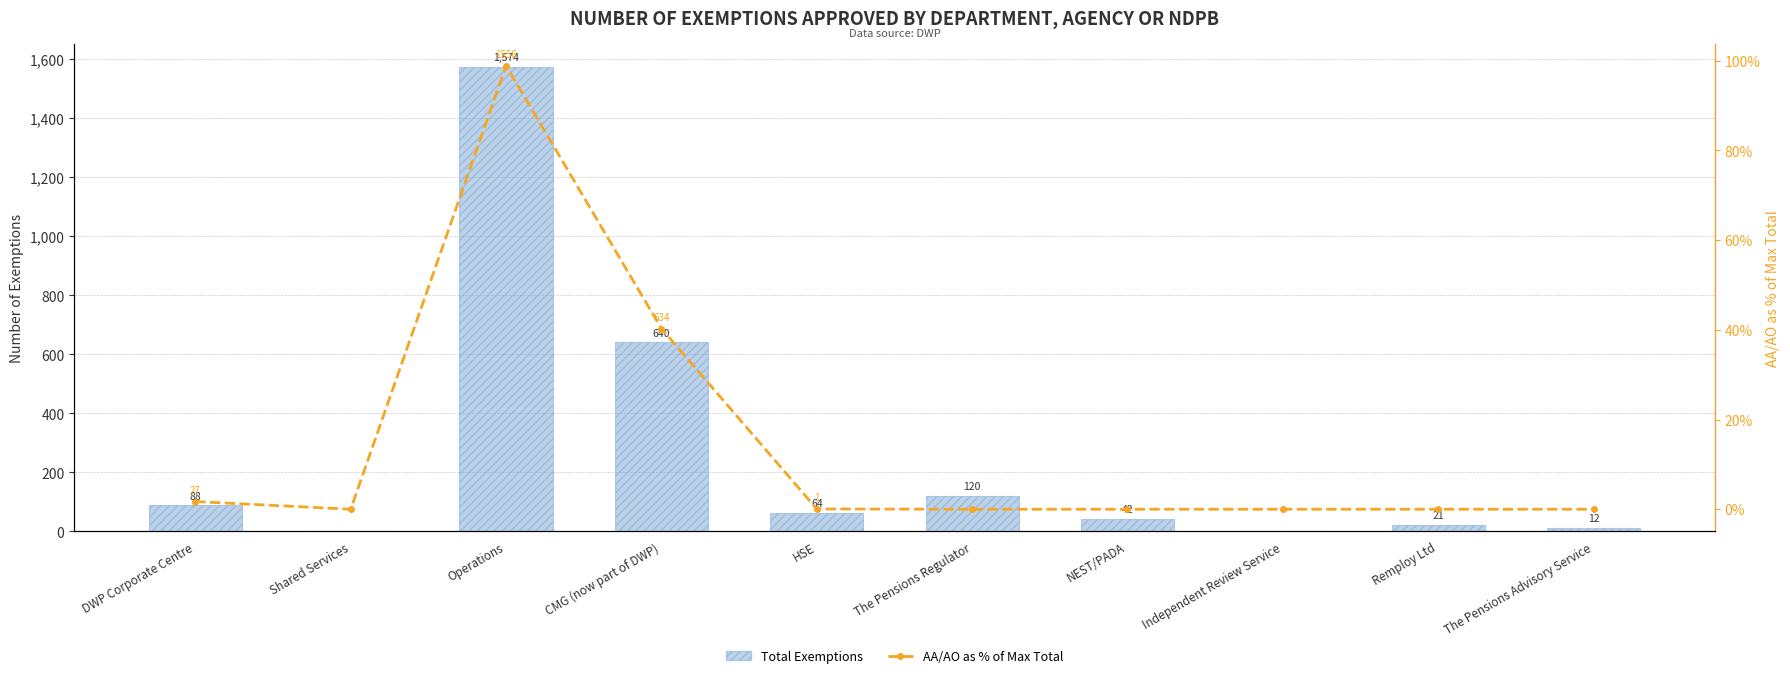

How many values in the Total Exemptions series exceed 64?

4